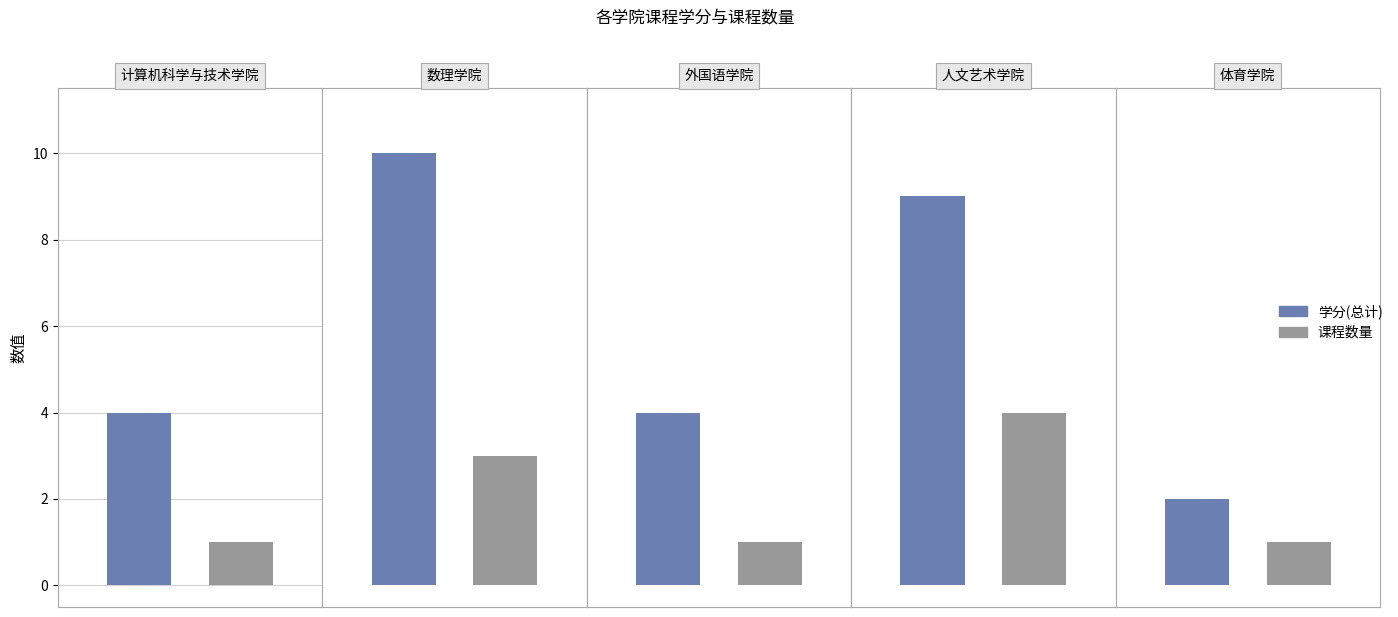

What is the difference between the 课程数量 values at 人文艺术学院 and 体育学院?

3